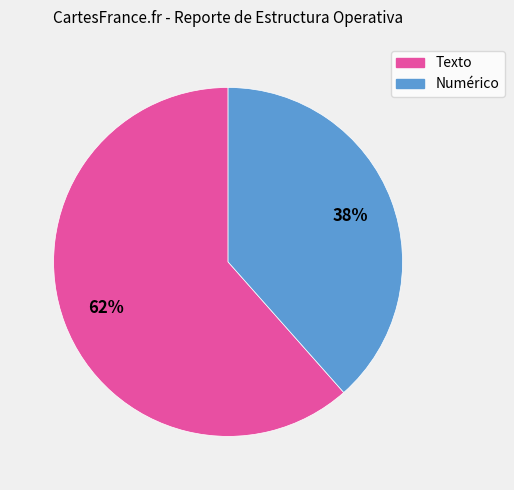

What percentage is the Texto slice, to the nearest percent?

62%